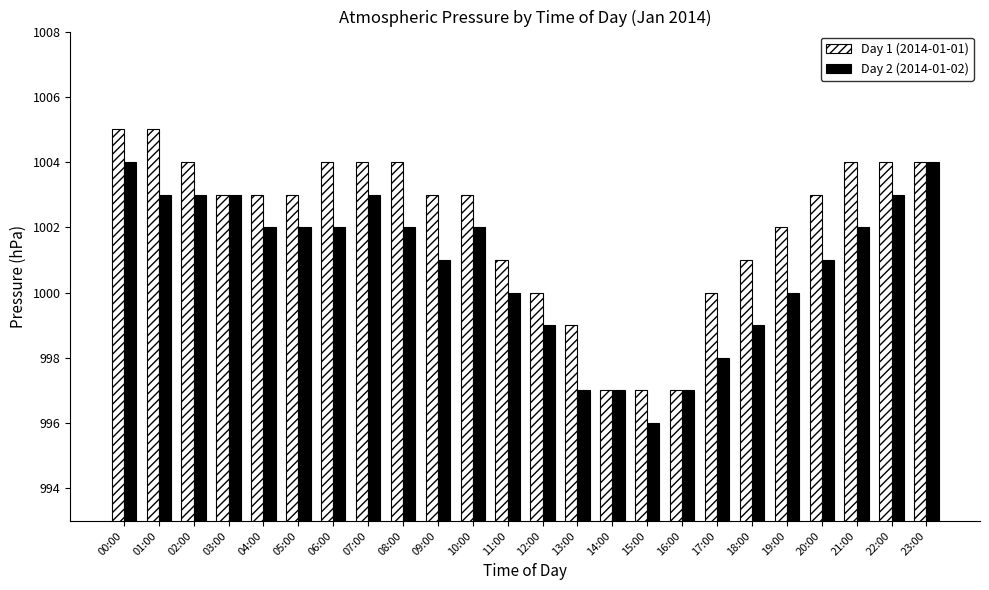

What is the sum of the Day 2 (2014-01-02) values at 21:00 and 01:00?

2005